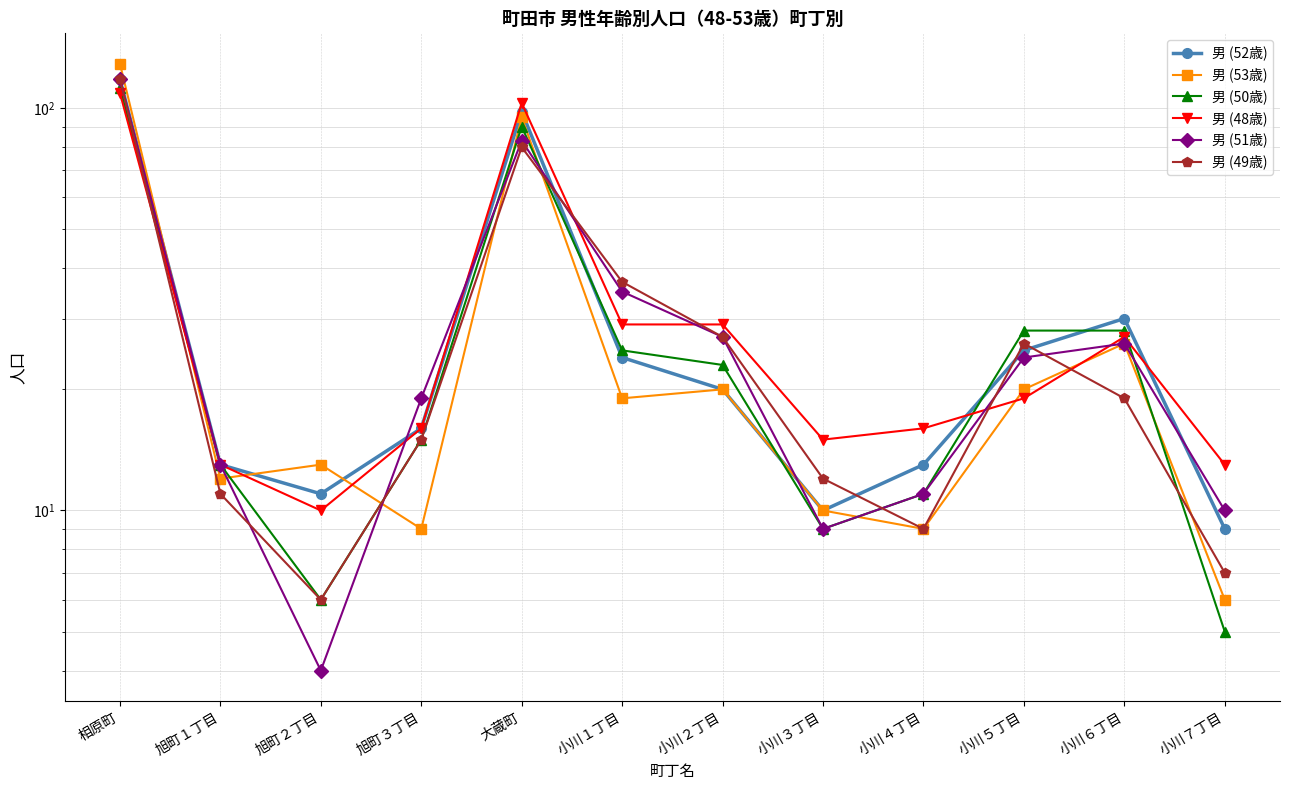

Reading right to left, transcribe all the data shown in this chart.

男 (52歳): 9	30	25	13	10	20	24	98	16	11	13	118
男 (53歳): 6	26	20	9	10	20	19	95	9	13	12	129
男 (50歳): 5	28	28	11	9	23	25	90	15	6	13	112
男 (48歳): 13	27	19	16	15	29	29	103	16	10	13	109
男 (51歳): 10	26	24	11	9	27	35	83	19	4	13	118
男 (49歳): 7	19	26	9	12	27	37	80	15	6	11	118